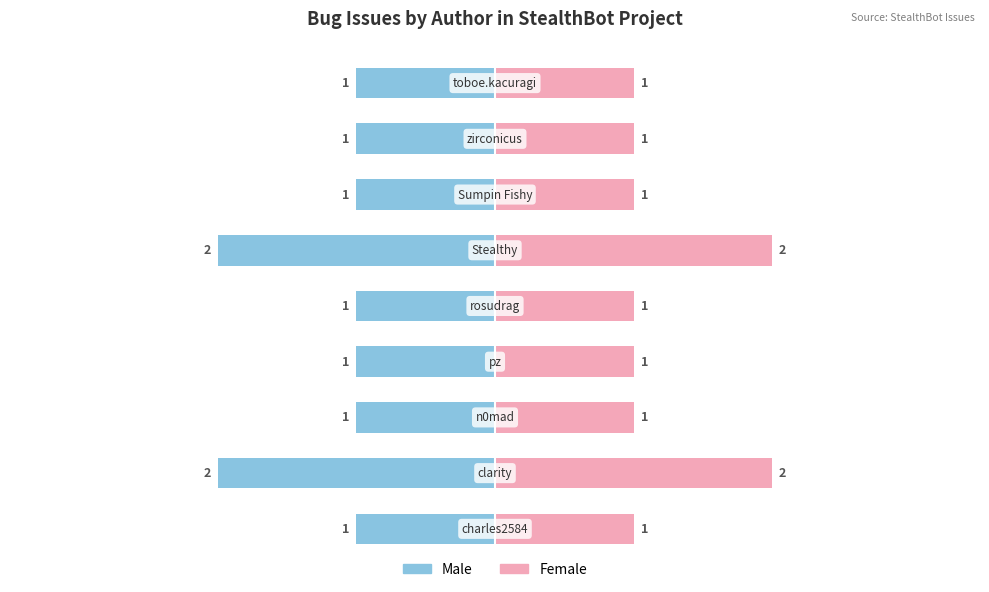

How many Male values are between -1 and 0?

7